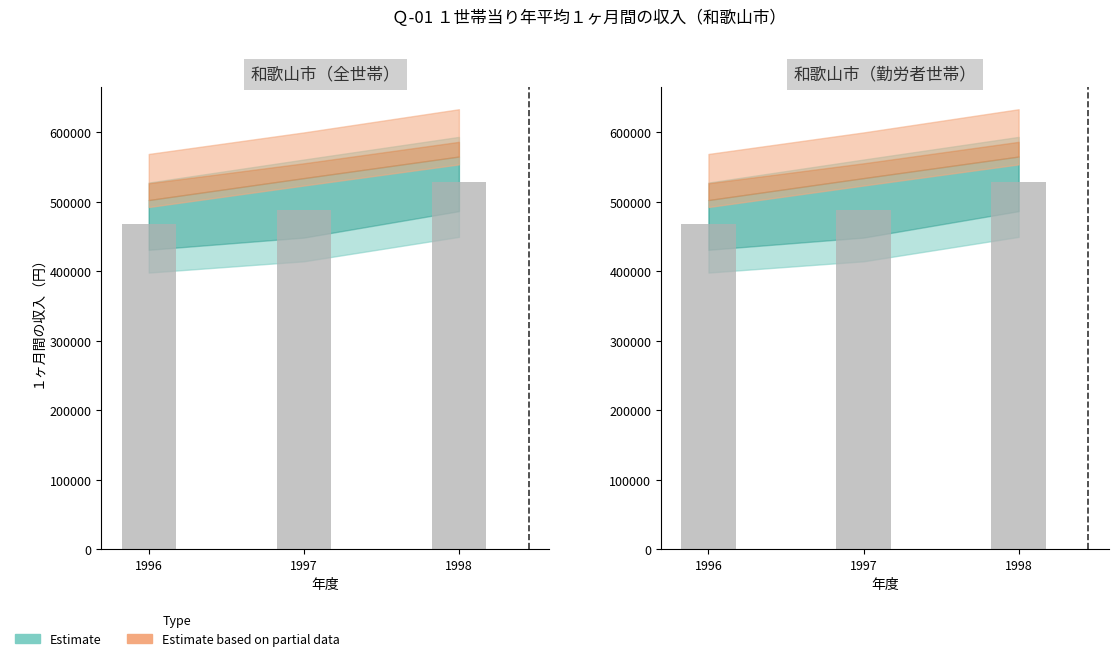

How many series are shown in this chart?

2